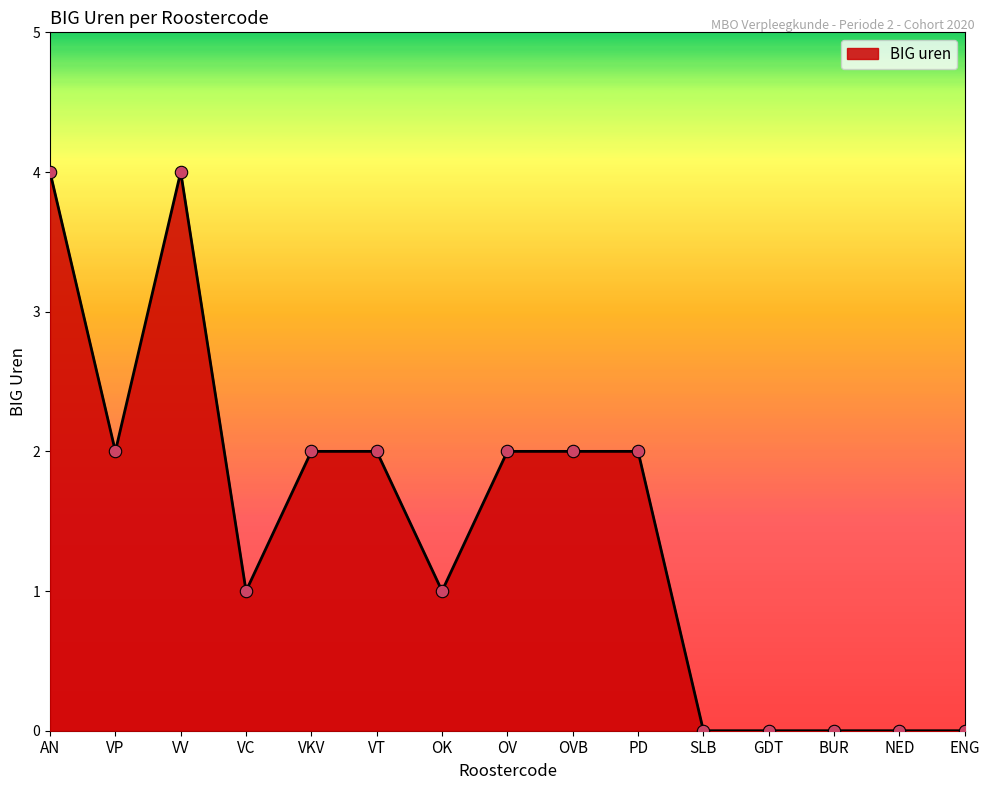

What is the change in value from VV to OV?

-2